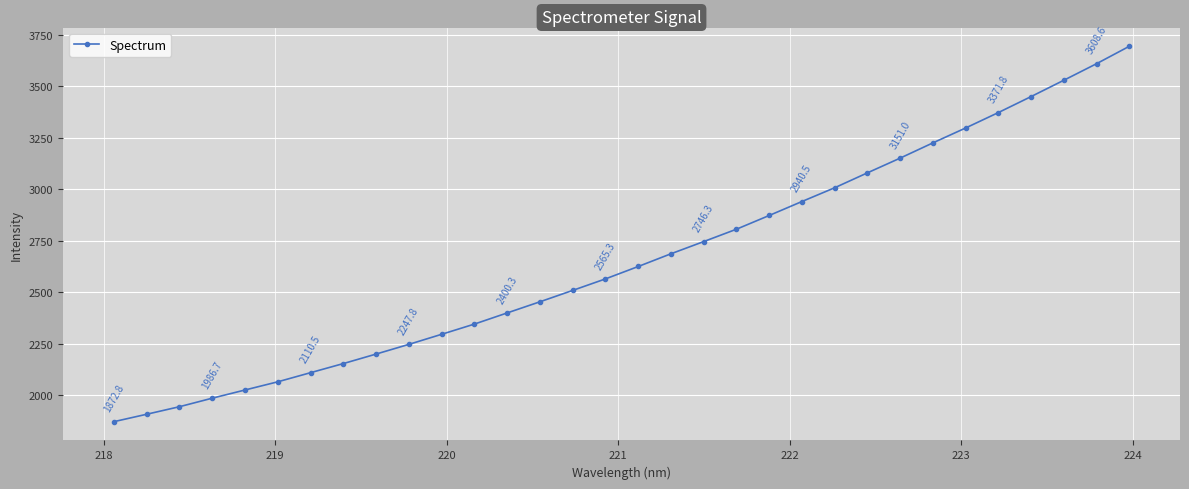

What is the value of the 28th point from the left?

3371.8